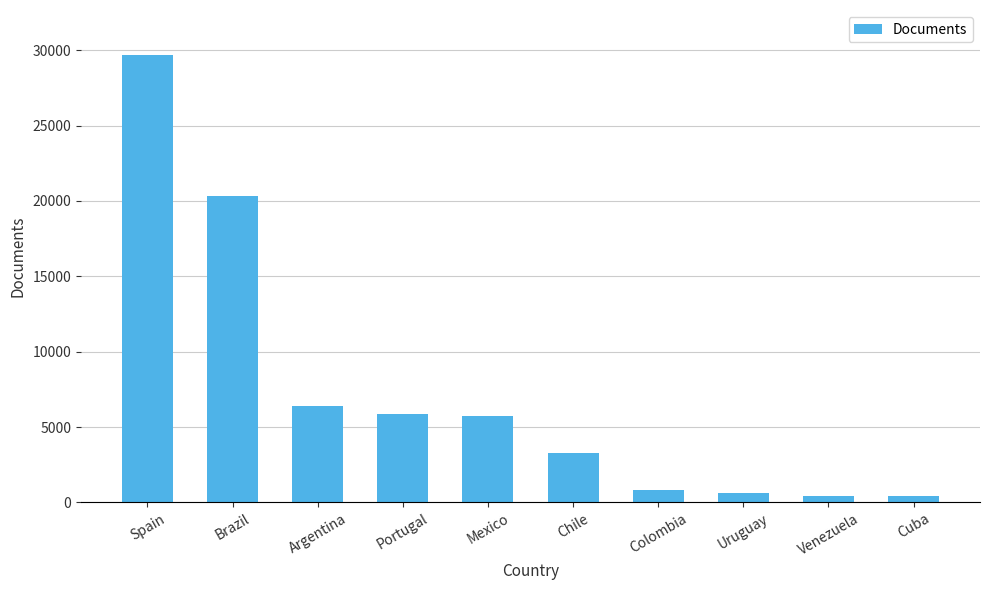

Is it true that the value at Uruguay is 612?

True